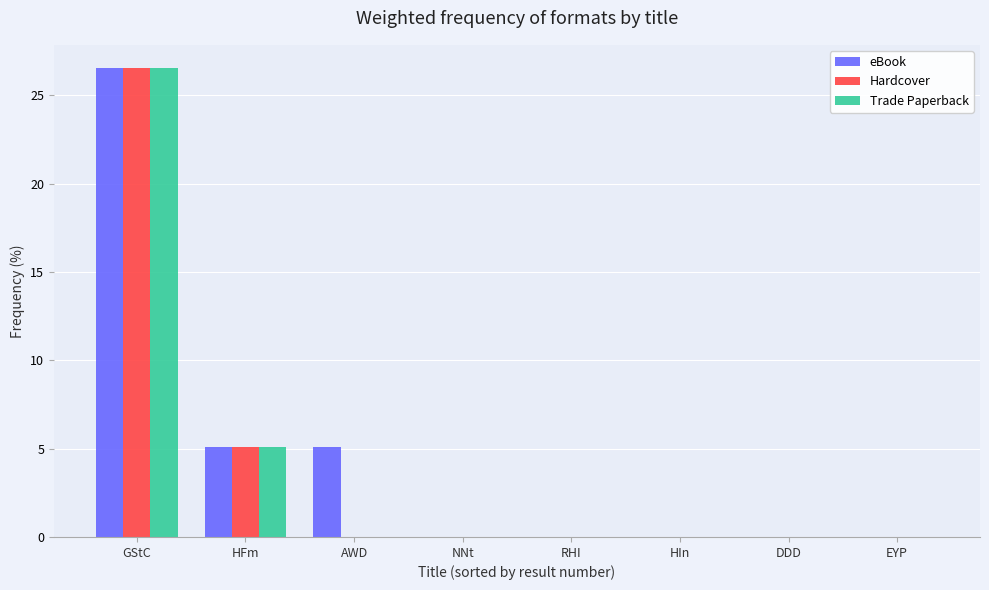

What is the sum of all Trade Paperback values?

31.6